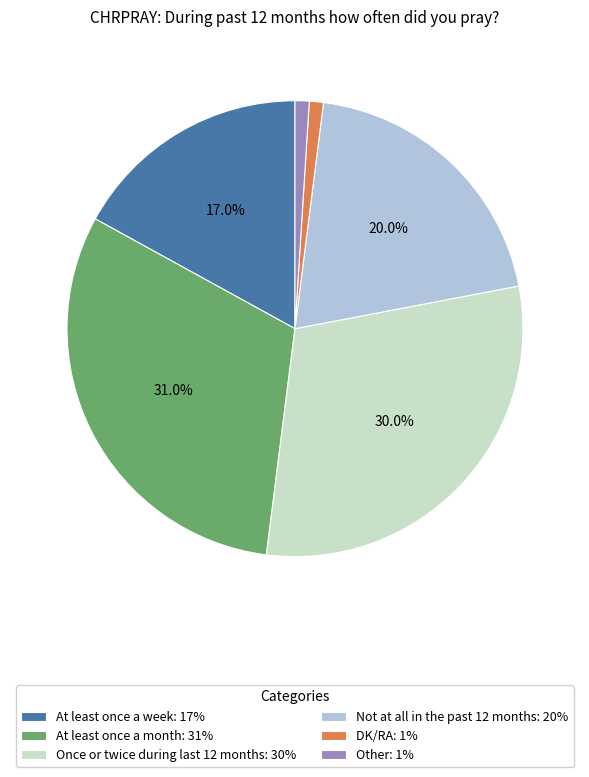

Is DK/RA: 1% the majority of the pie?

No